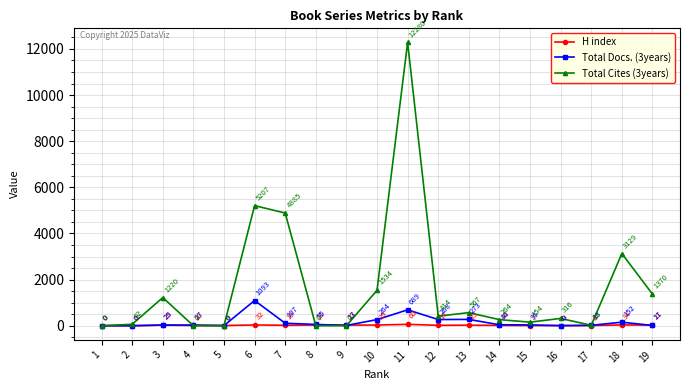

How many lines are shown in the chart?

3